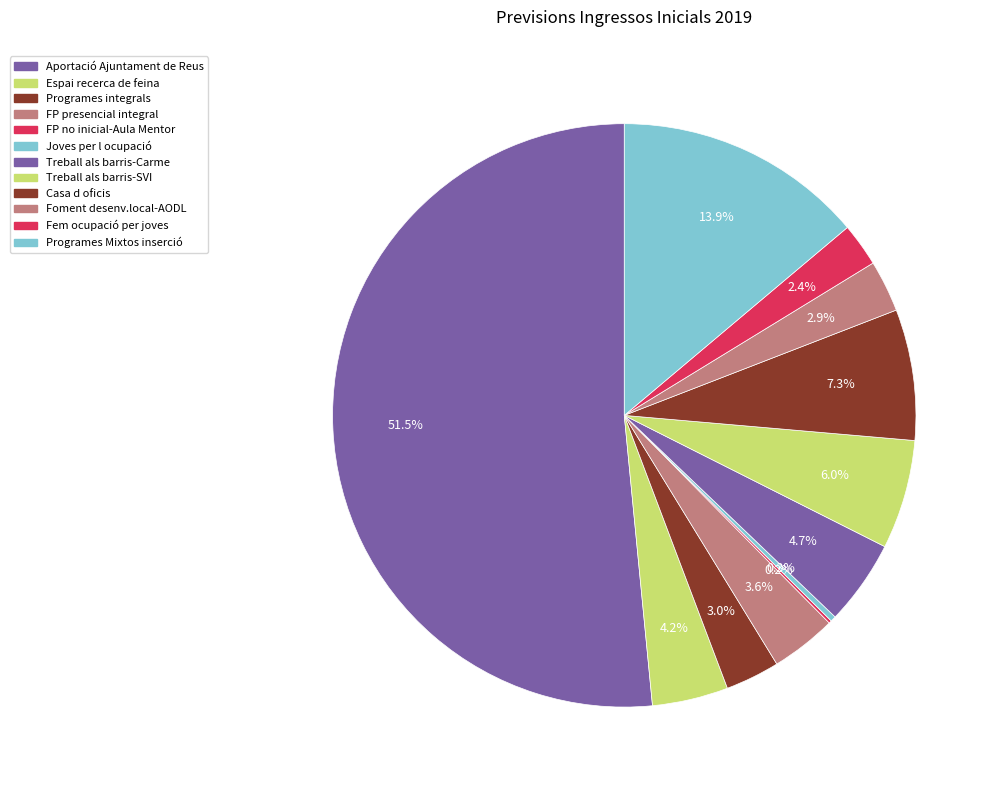

Rank the categories by value from highest to lowest.

Aportació Ajuntament de Reus, Programes Mixtos inserció, Casa d oficis, Treball als barris-SVI, Treball als barris-Carme, Espai recerca de feina, FP presencial integral, Programes integrals, Foment desenv.local-AODL, Fem ocupació per joves, Joves per l ocupació, FP no inicial-Aula Mentor